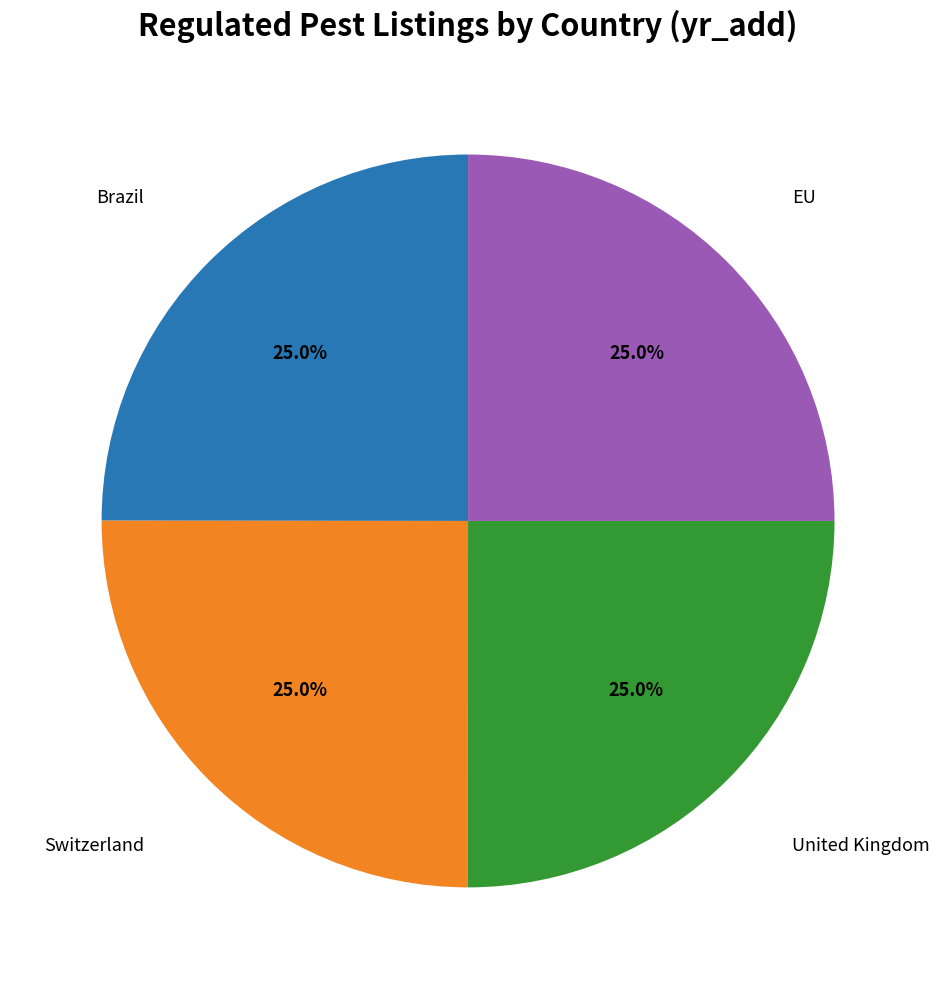

Count the number of slices in the pie.

4